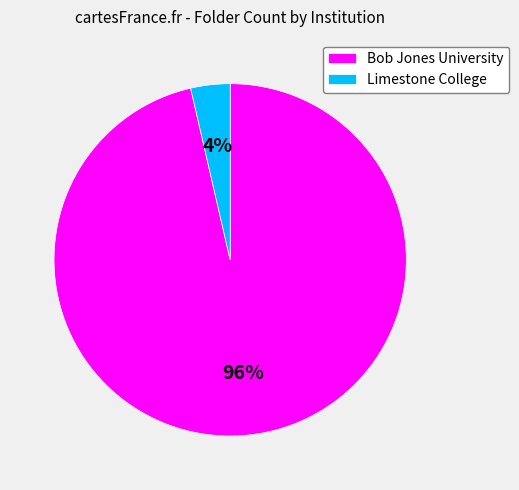

Which category has the smallest portion of the pie?

Limestone College